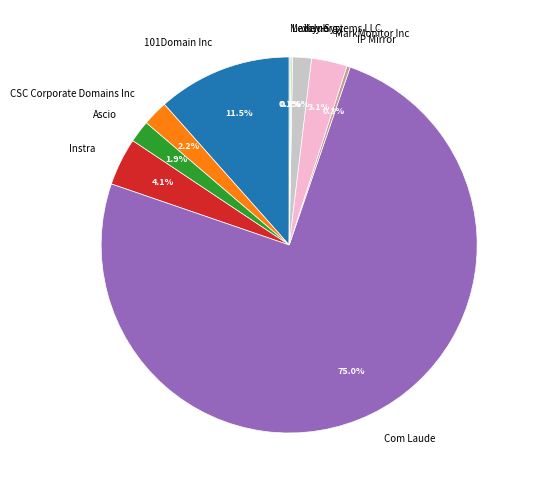

Which slice is the largest?

Com Laude